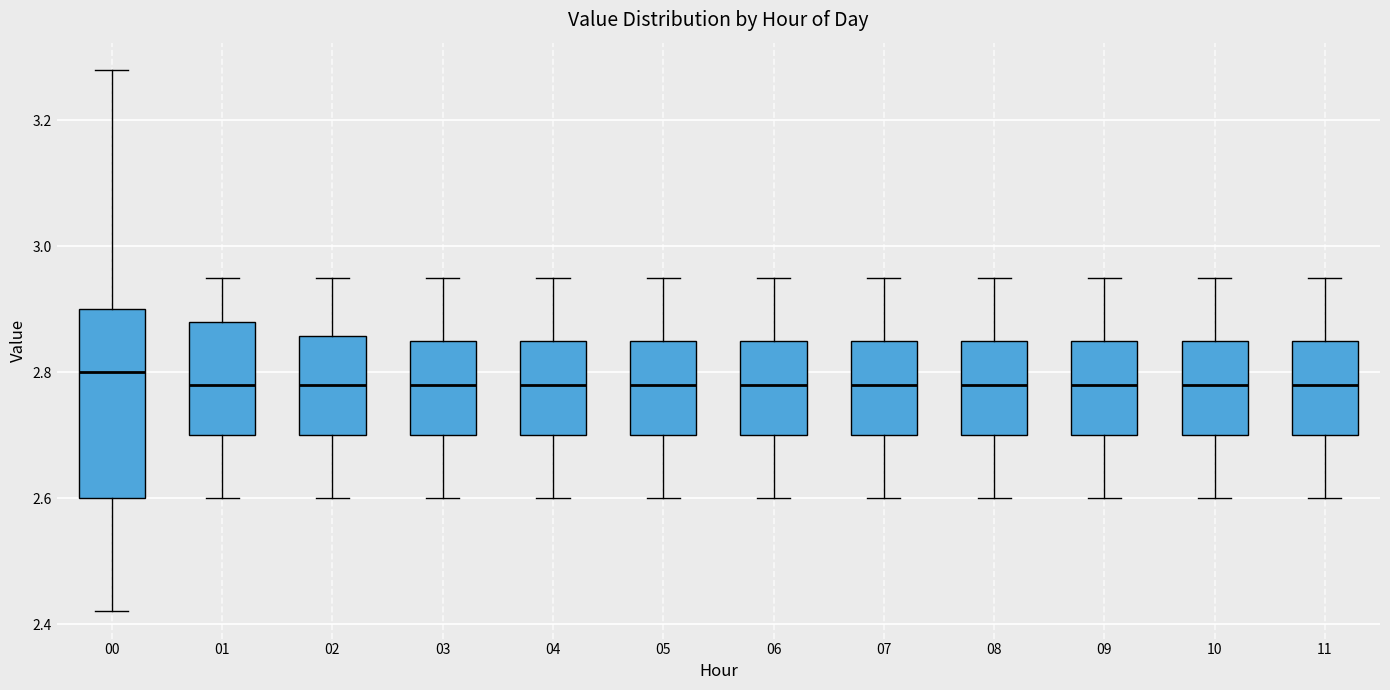

Where is the lower edge of the box at x = 11 on the y-axis? The values are not printed on the chart, so give them approximately, as read against the axis.

2.70